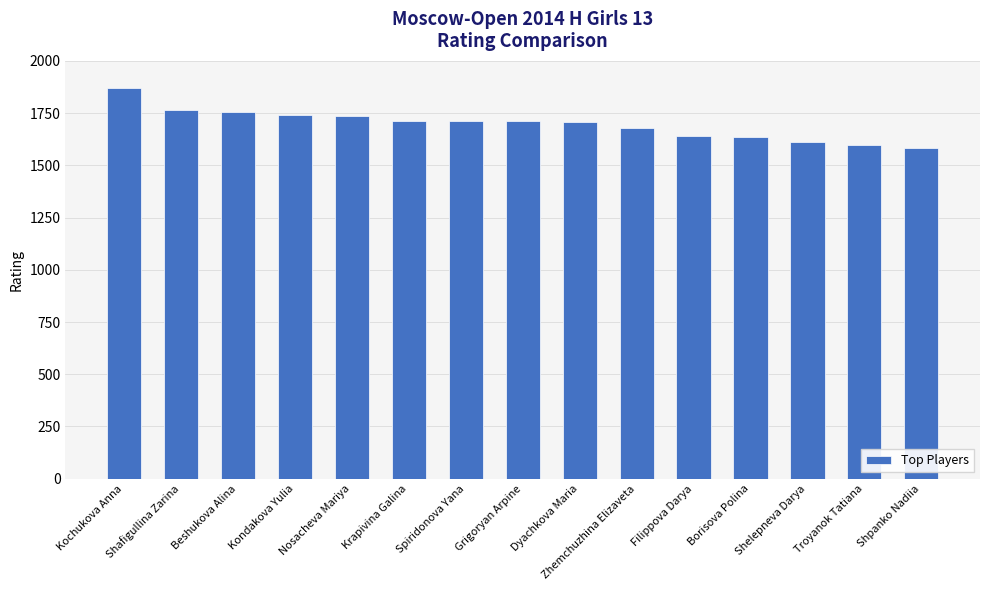

What is the approximate value at Nosacheva Mariya?

1738